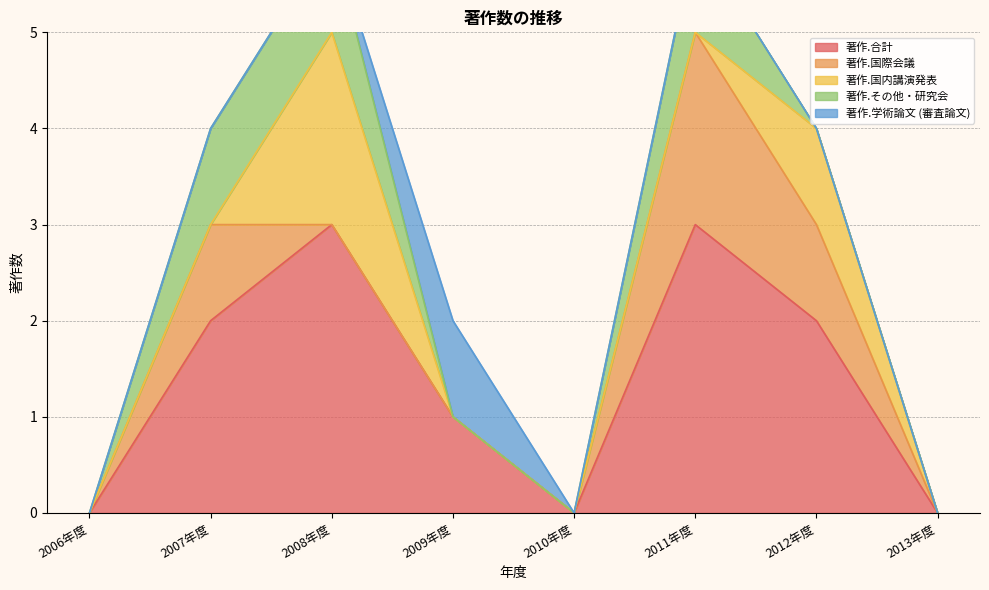

True or false: 著作.合計 has a value of -2 at 2006年度.

False